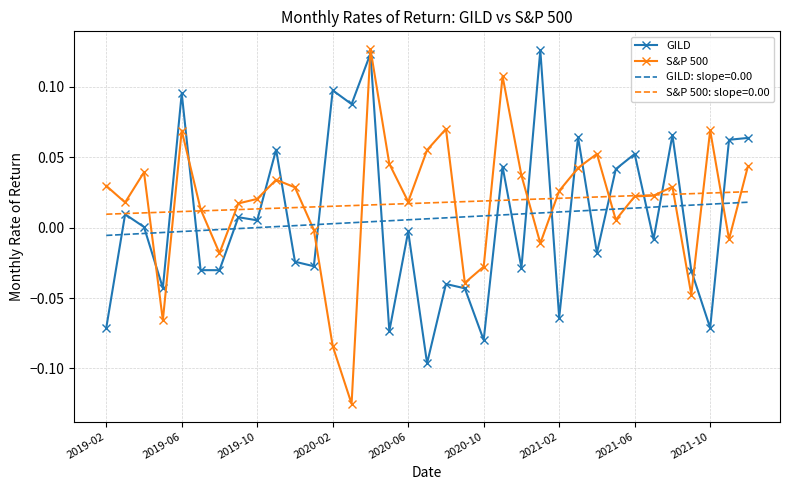

True or false: S&P 500: slope=0.00 and GILD: slope=0.00 intersect in this chart.

False